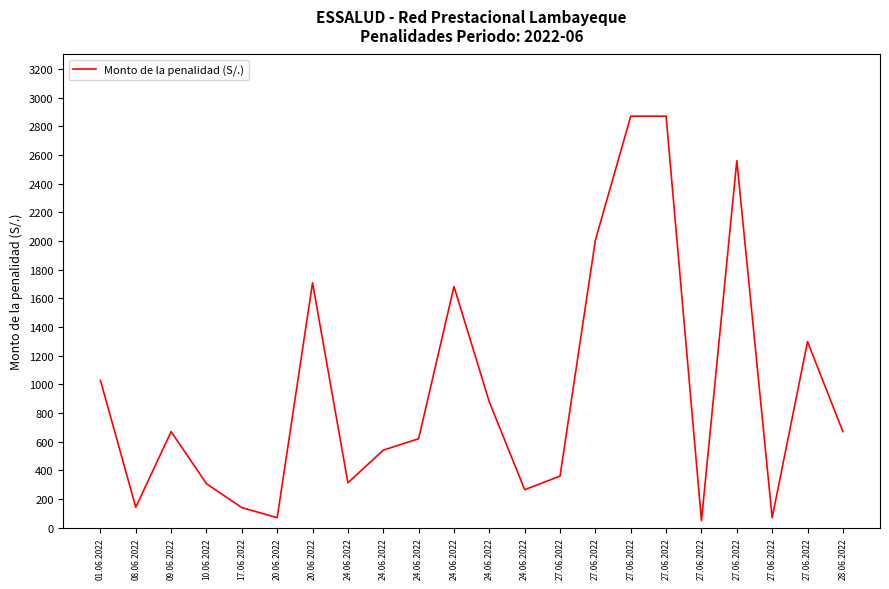

Where is the first local minimum?

08.06.2022